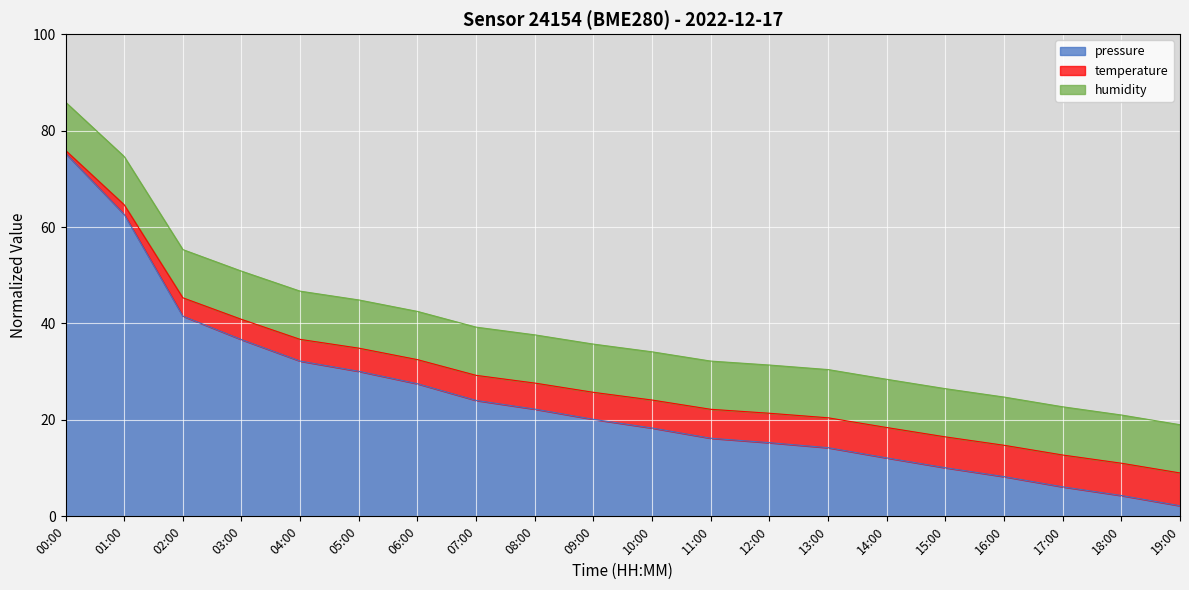

The value of pressure at 03:00 is 9.7. True or false?

False